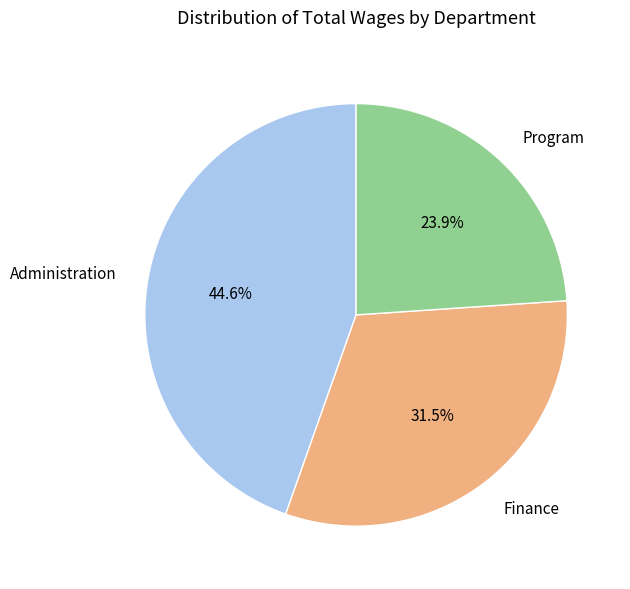

Does any single category account for the majority?

No